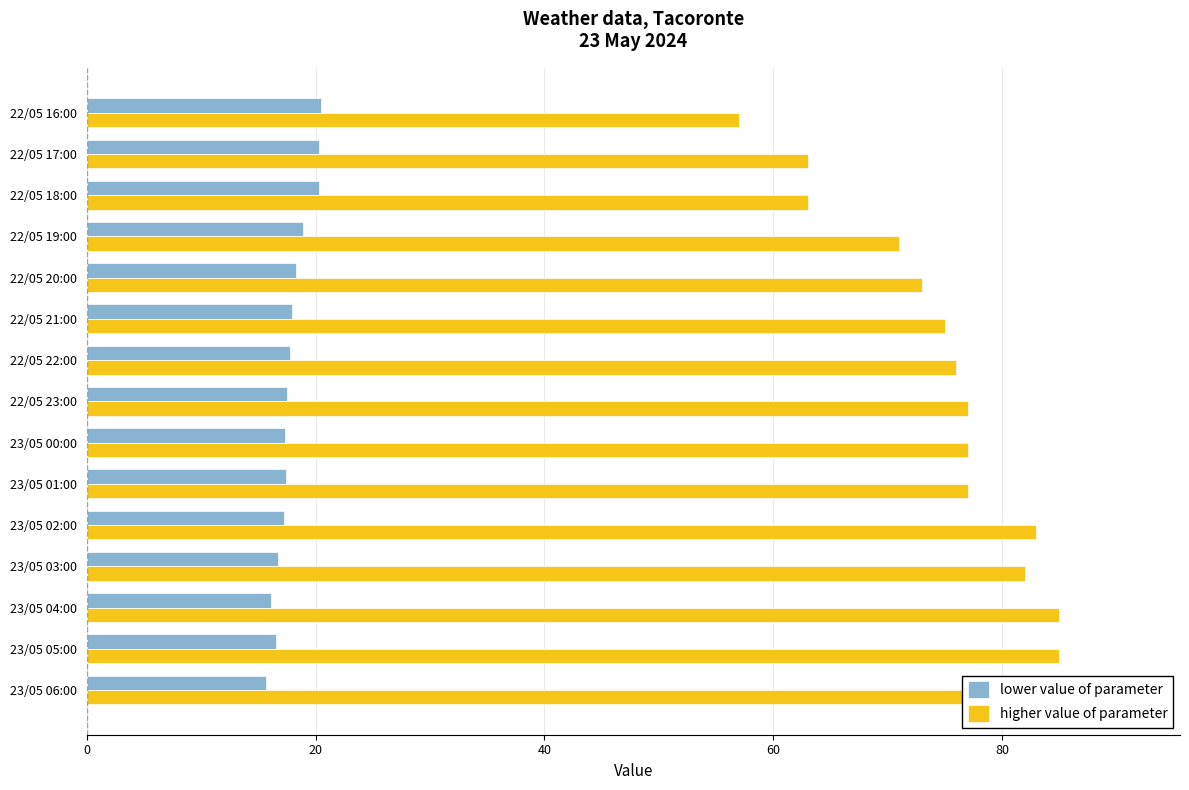

What is the average value of the lower value of parameter series?

17.9